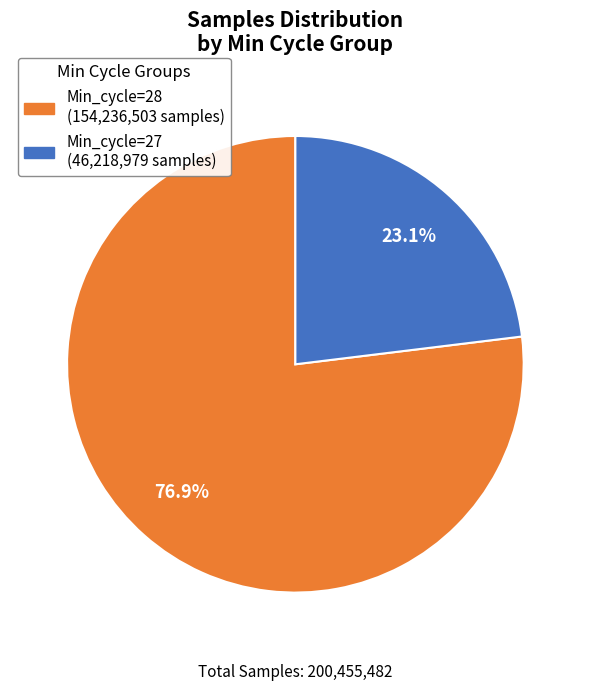

Is there a majority slice in this chart?

Yes